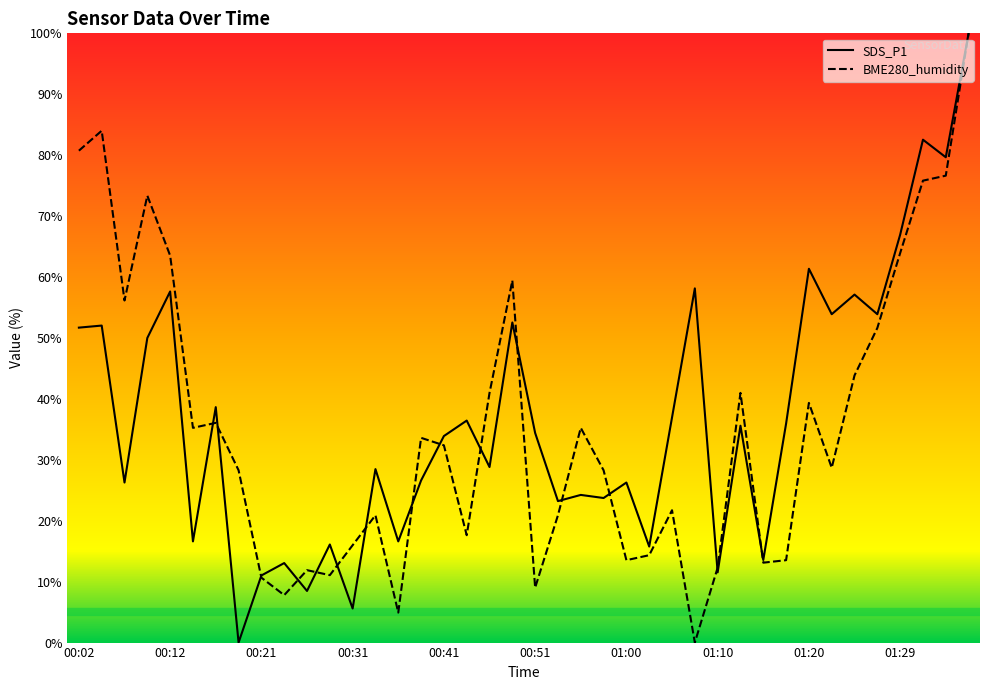

Reading left to right, extract all data points from this chart.

SDS_P1: 00:02=51.7	00:04=52.0	00:07=26.3	00:09=50.0	00:12=57.6	00:14=16.6	00:17=38.6	00:19=0.0	00:21=11.0	00:24=13.1	00:26=8.5	00:29=16.1	00:31=5.6	00:34=28.5	00:36=16.6	00:38=26.6	00:41=33.9	00:43=36.4	00:46=28.8	00:48=52.5	00:51=34.4	00:53=23.2	00:55=24.2	00:58=23.7	01:00=26.3	01:03=15.8	01:05=36.9	01:08=58.1	01:10=11.5	01:12=35.6	01:15=13.6	01:17=35.9	01:20=61.4	01:22=53.9	01:25=57.1	01:27=53.9	01:29=66.9	01:32=82.5	01:34=79.7	01:37=100.0
BME280_humidity: 00:02=80.7	00:04=84.0	00:07=56.1	00:09=73.4	00:12=63.5	00:14=35.2	00:17=36.1	00:19=28.3	00:21=10.7	00:24=7.8	00:26=11.9	00:29=11.1	00:31=16.0	00:34=20.9	00:36=4.9	00:38=33.6	00:41=32.4	00:43=17.6	00:46=41.0	00:48=59.4	00:51=9.0	00:53=20.9	00:55=35.2	00:58=28.3	01:00=13.5	01:03=14.3	01:05=21.7	01:08=0.0	01:10=12.3	01:12=41.0	01:15=13.1	01:17=13.5	01:20=39.3	01:22=28.7	01:25=43.9	01:27=51.6	01:29=63.9	01:32=75.8	01:34=76.6	01:37=100.0